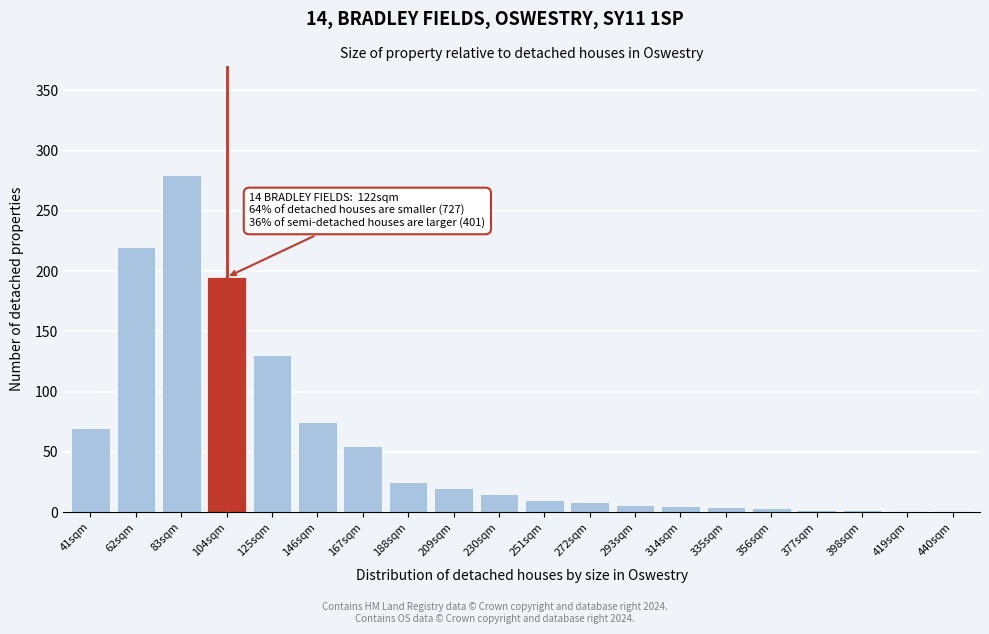

Between 83sqm and 272sqm, which is larger?

83sqm